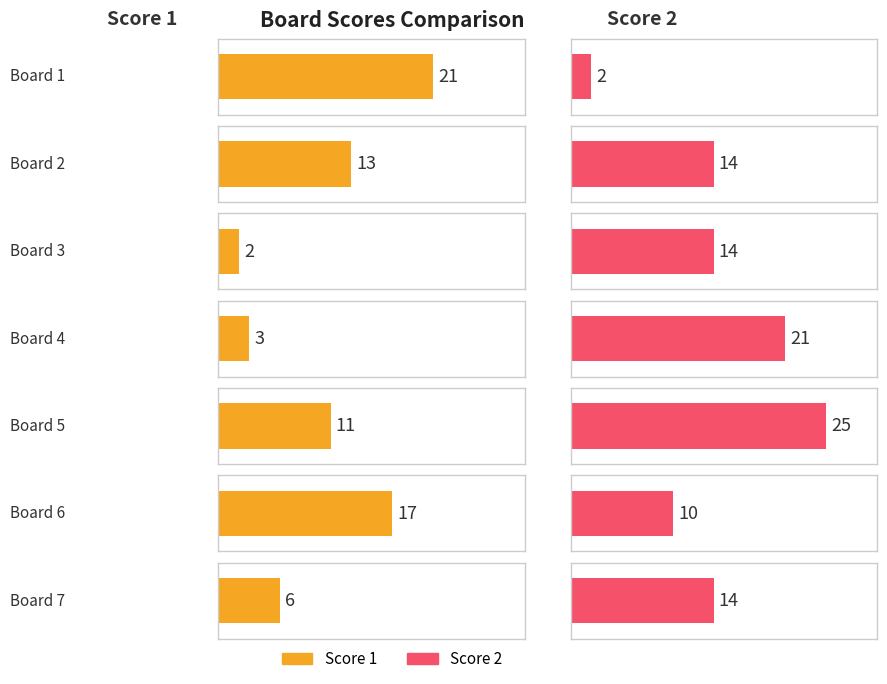

The Score 2 series shows 8 at Board 2. True or false?

False